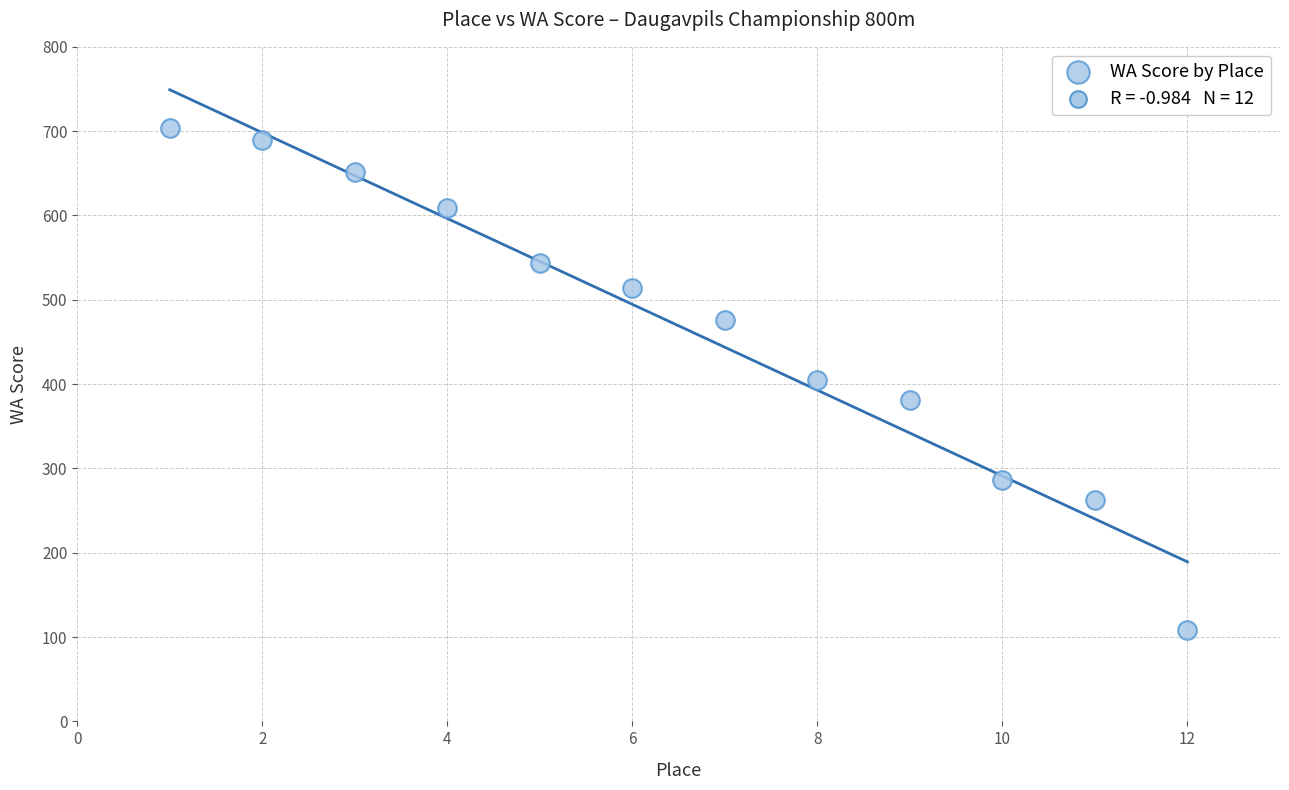

What is the range of Y values (max minus min)?

596